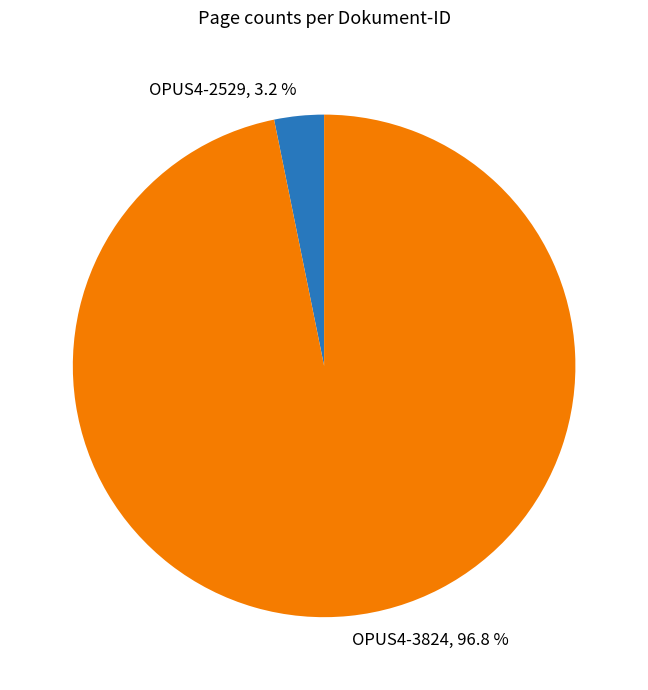

To the nearest percent, what is the difference between the largest and smallest slice percentages?

94%